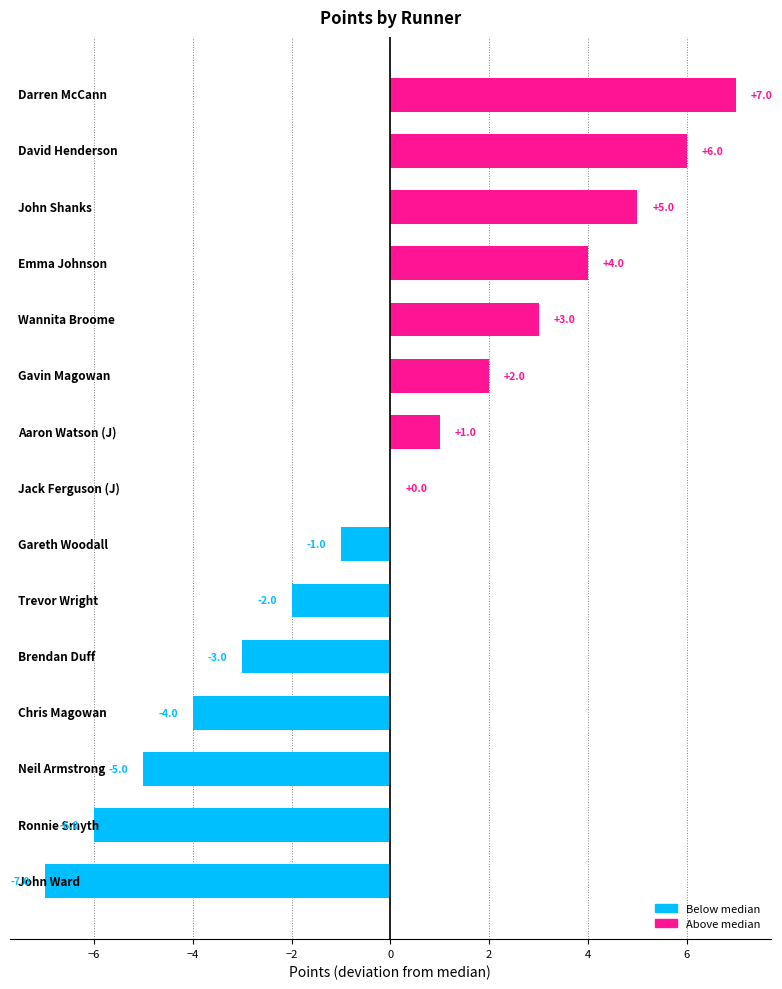

Count the number of data series in this chart.

1